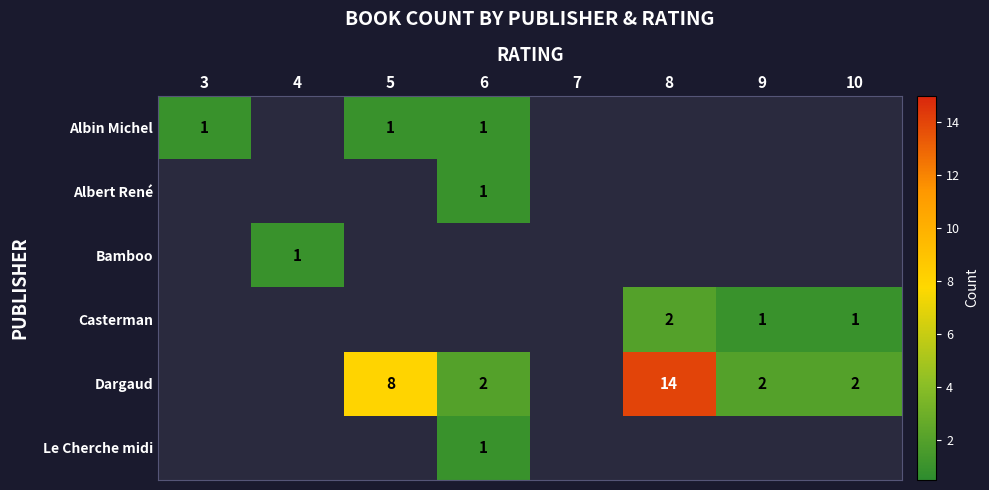

Is the value of Casterman at 8 greater than the value of Albert René at 6?

Yes